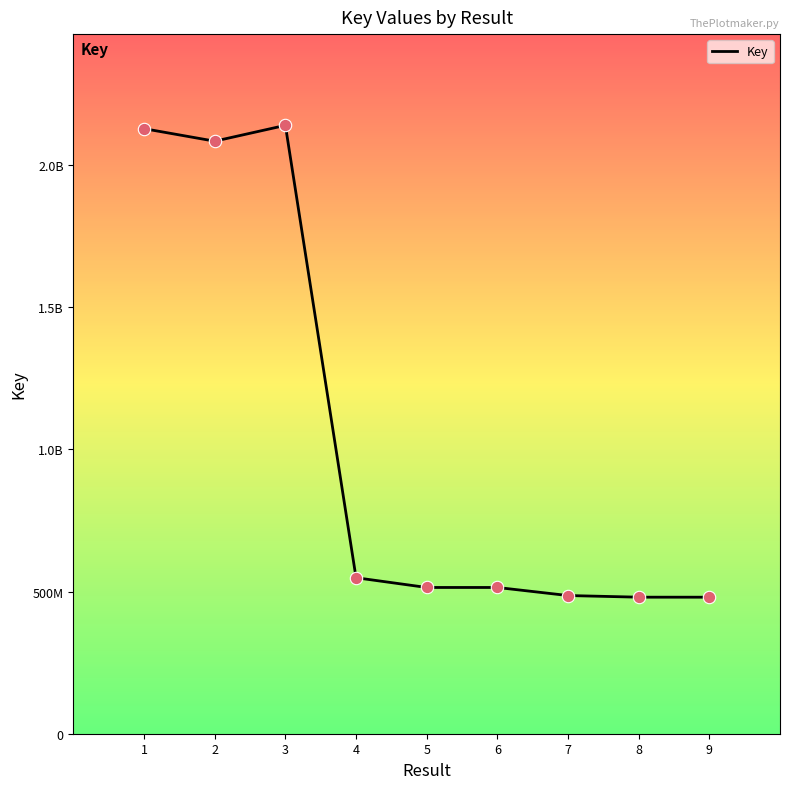

Is this an area chart (filled region under the line)?

No